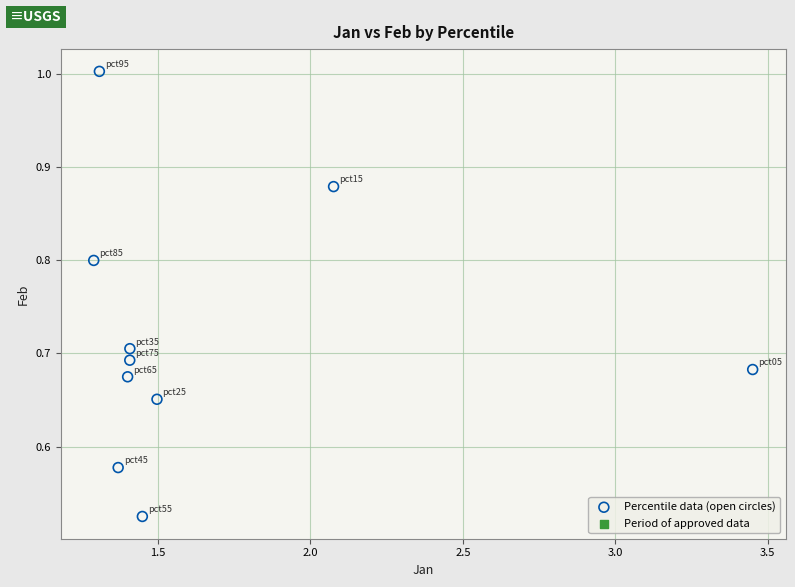

What is the average X value?

1.7